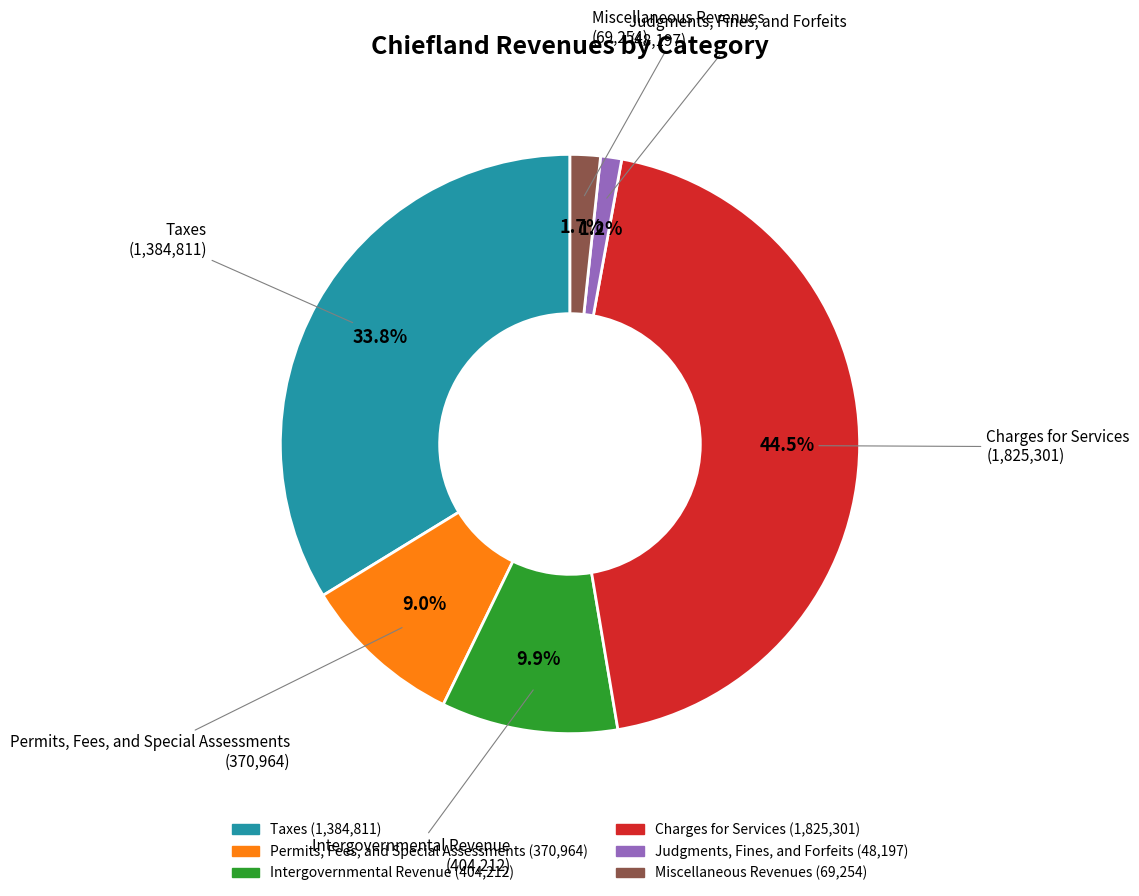

How many slices are in this pie chart?

6